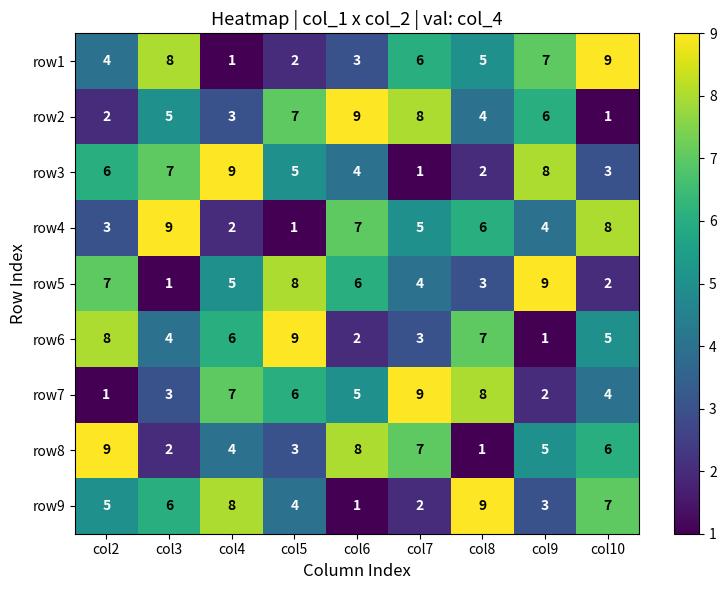

What is the maximum value shown in the chart?

9